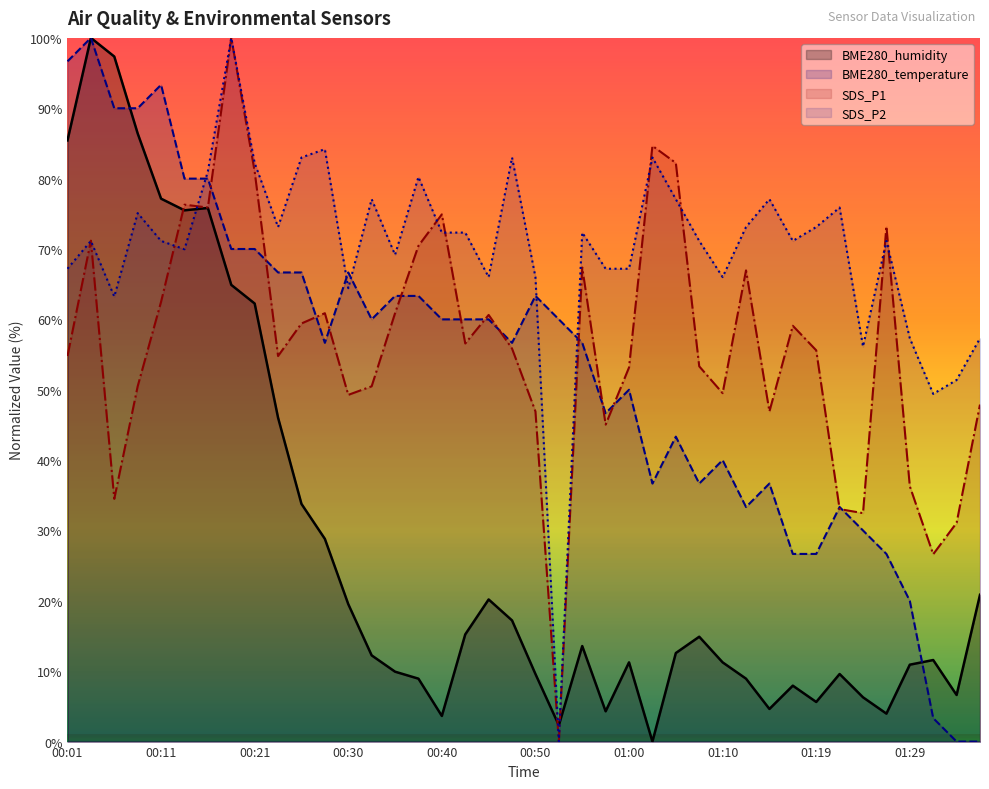

At which label does SDS_P1 reach its peak?

00:18